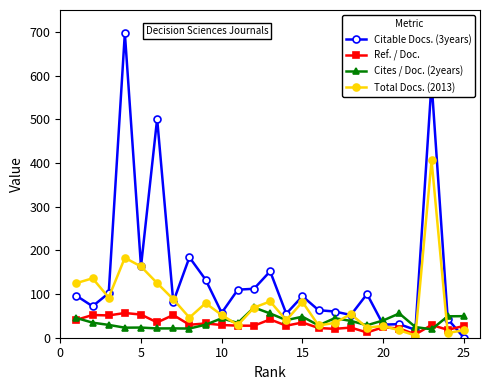

At how many categories does at least one series exceed 237?

3